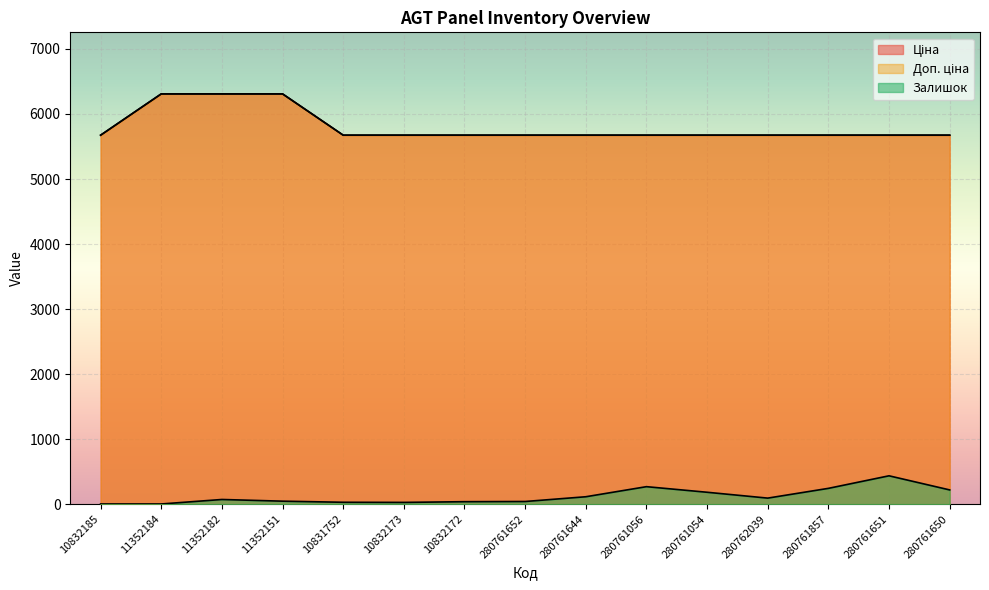

Rank the series by their maximum value, from highest to lowest.

Ціна, Доп. ціна, Залишок